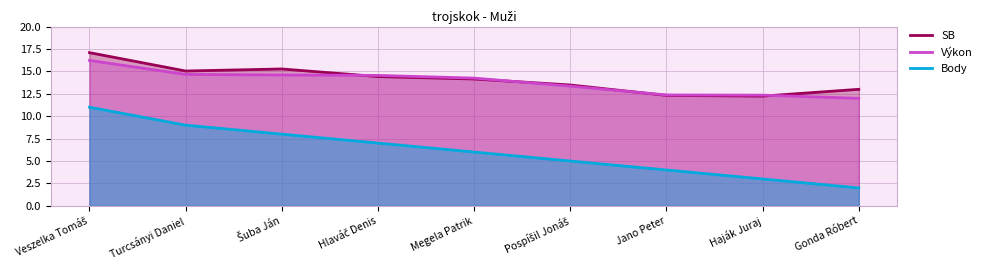

What is the difference between the highest and lowest values at Šuba Ján?

7.3